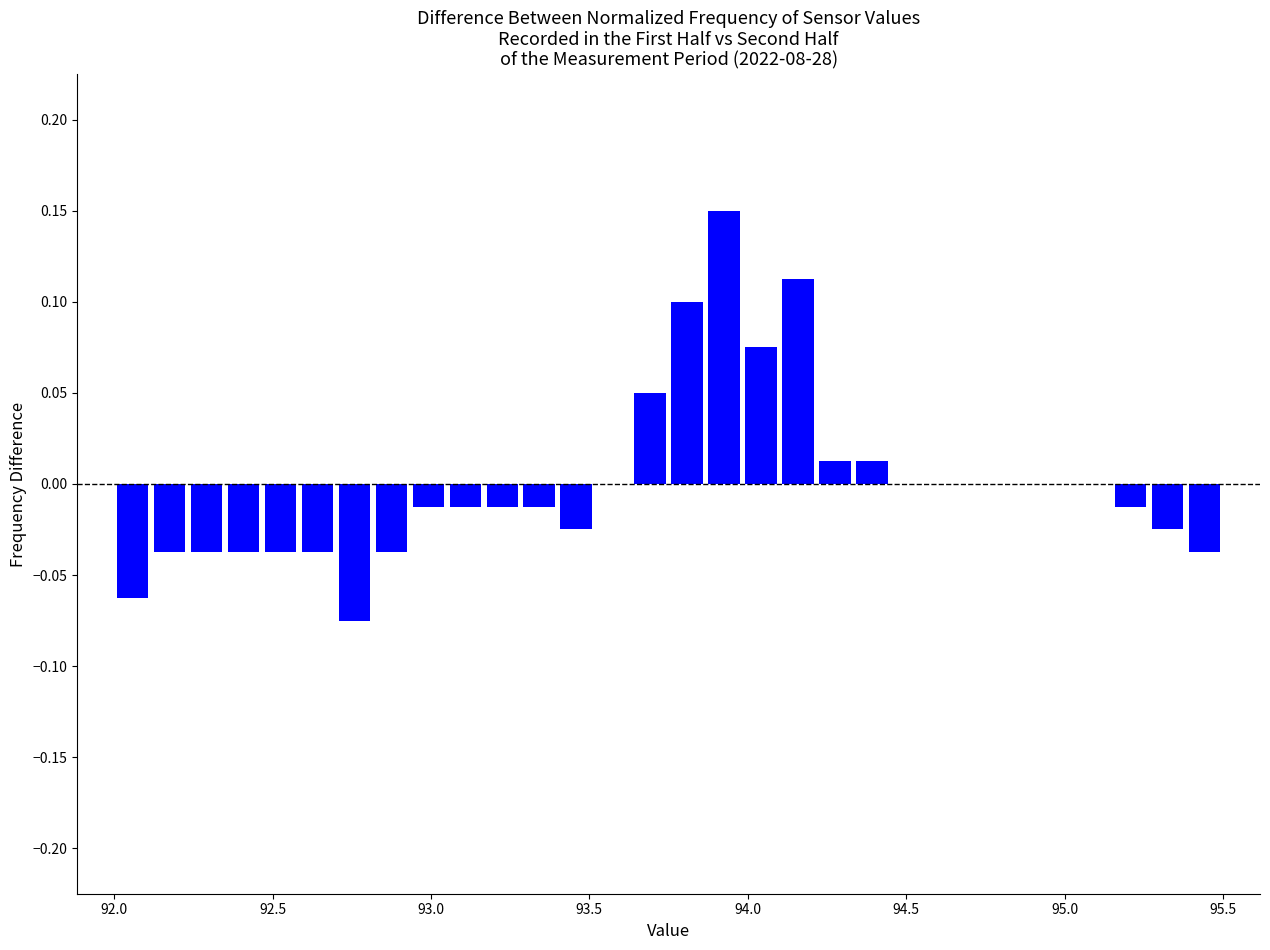

Around what value on the x-axis is the tallest bar? Give the approximate position of its centre, as read against the axis.

93.95